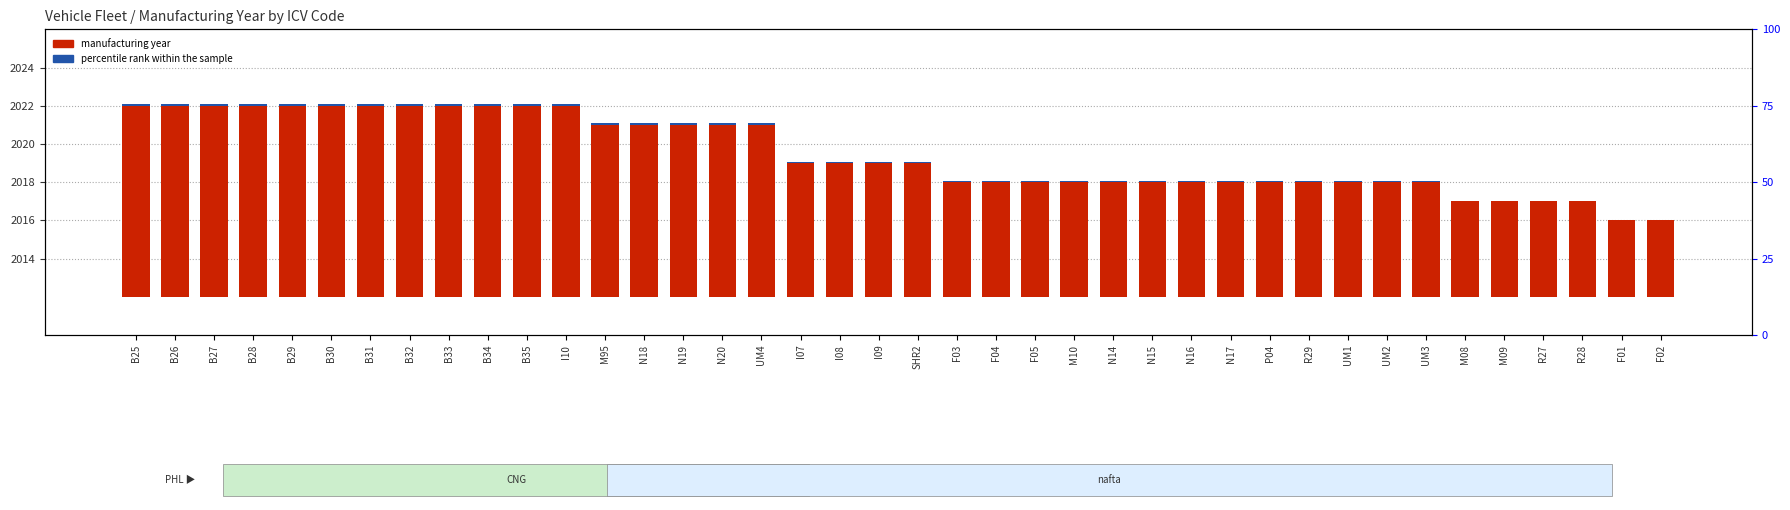

Reading left to right, list all the values displayed in this chart.

manufacturing year: B25=10.0	B26=10.0	B27=10.0	B28=10.0	B29=10.0	B30=10.0	B31=10.0	B32=10.0	B33=10.0	B34=10.0	B35=10.0	I10=10.0	M95=9.0	N18=9.0	N19=9.0	N20=9.0	UM4=9.0	I07=7.0	I08=7.0	I09=7.0	SHR2=7.0	F03=6.0	F04=6.0	F05=6.0	M10=6.0	N14=6.0	N15=6.0	N16=6.0	N17=6.0	P04=6.0	R29=6.0	UM1=6.0	UM2=6.0	UM3=6.0	M08=5.0	M09=5.0	R27=5.0	R28=5.0	F01=4.0	F02=4.0
percentile rank within the sample: B25=0.1	B26=0.1	B27=0.1	B28=0.1	B29=0.1	B30=0.1	B31=0.1	B32=0.1	B33=0.1	B34=0.1	B35=0.1	I10=0.1	M95=0.1	N18=0.1	N19=0.1	N20=0.1	UM4=0.1	I07=0.1	I08=0.1	I09=0.1	SHR2=0.1	F03=0.0	F04=0.0	F05=0.0	M10=0.0	N14=0.0	N15=0.0	N16=0.0	N17=0.0	P04=0.0	R29=0.0	UM1=0.0	UM2=0.0	UM3=0.0	M08=0.0	M09=0.0	R27=0.0	R28=0.0	F01=0.0	F02=0.0